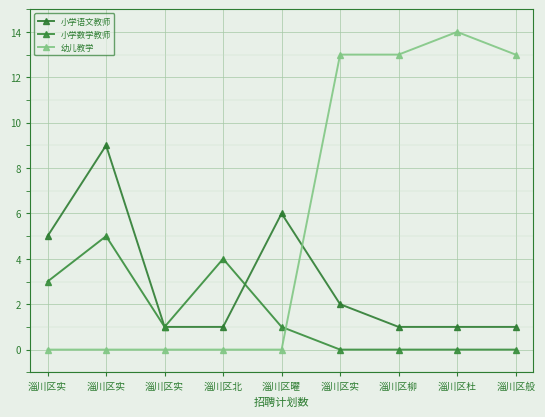

How many lines are shown in the chart?

3